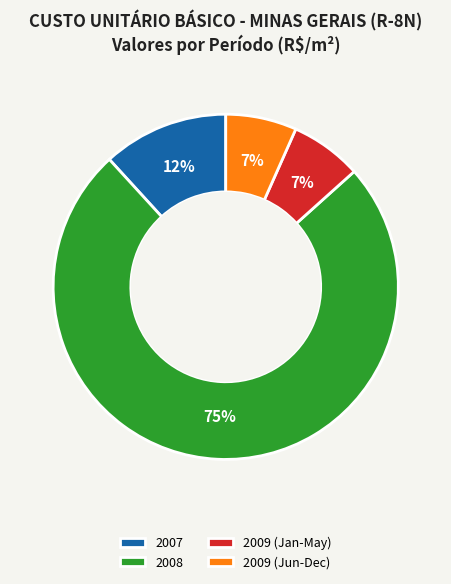

Is it true that 2009 (Jan-May) is 1% of the pie?

False